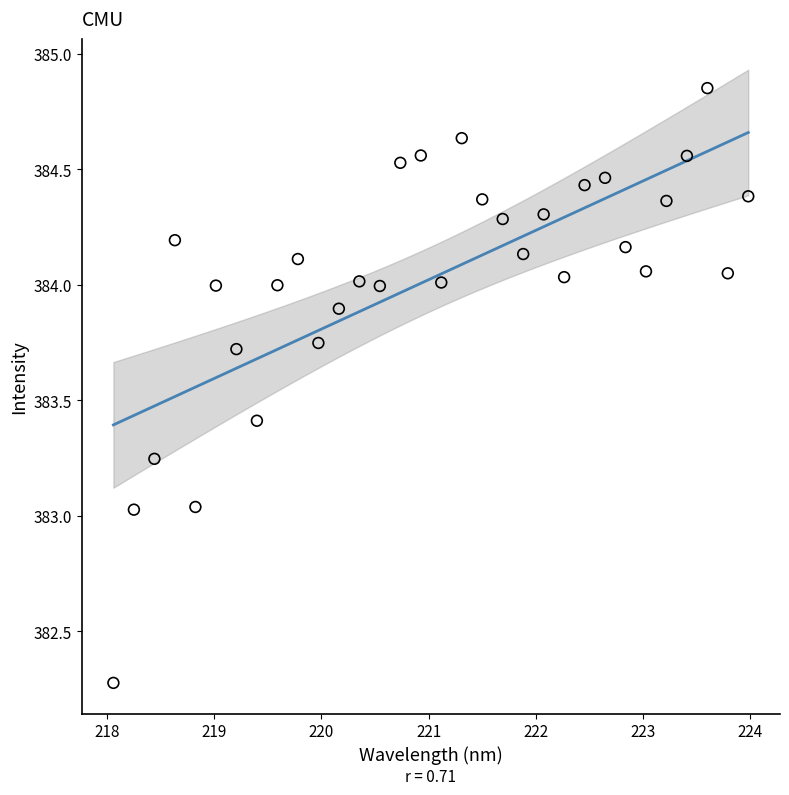

What is the range of Y values (max minus min)?

2.6